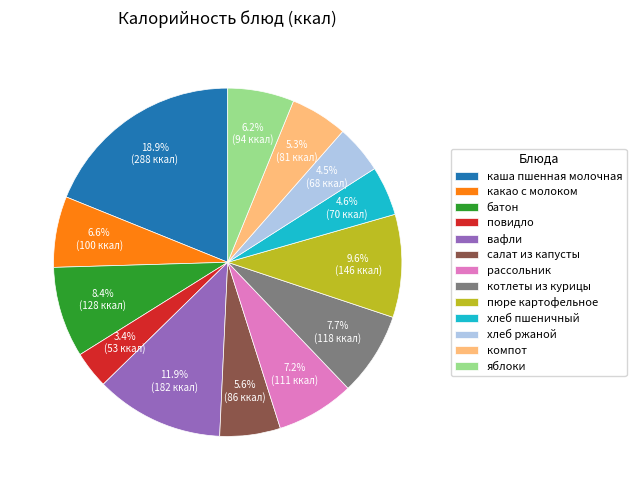

What portion of the pie excludes хлеб ржаной?

95.5%